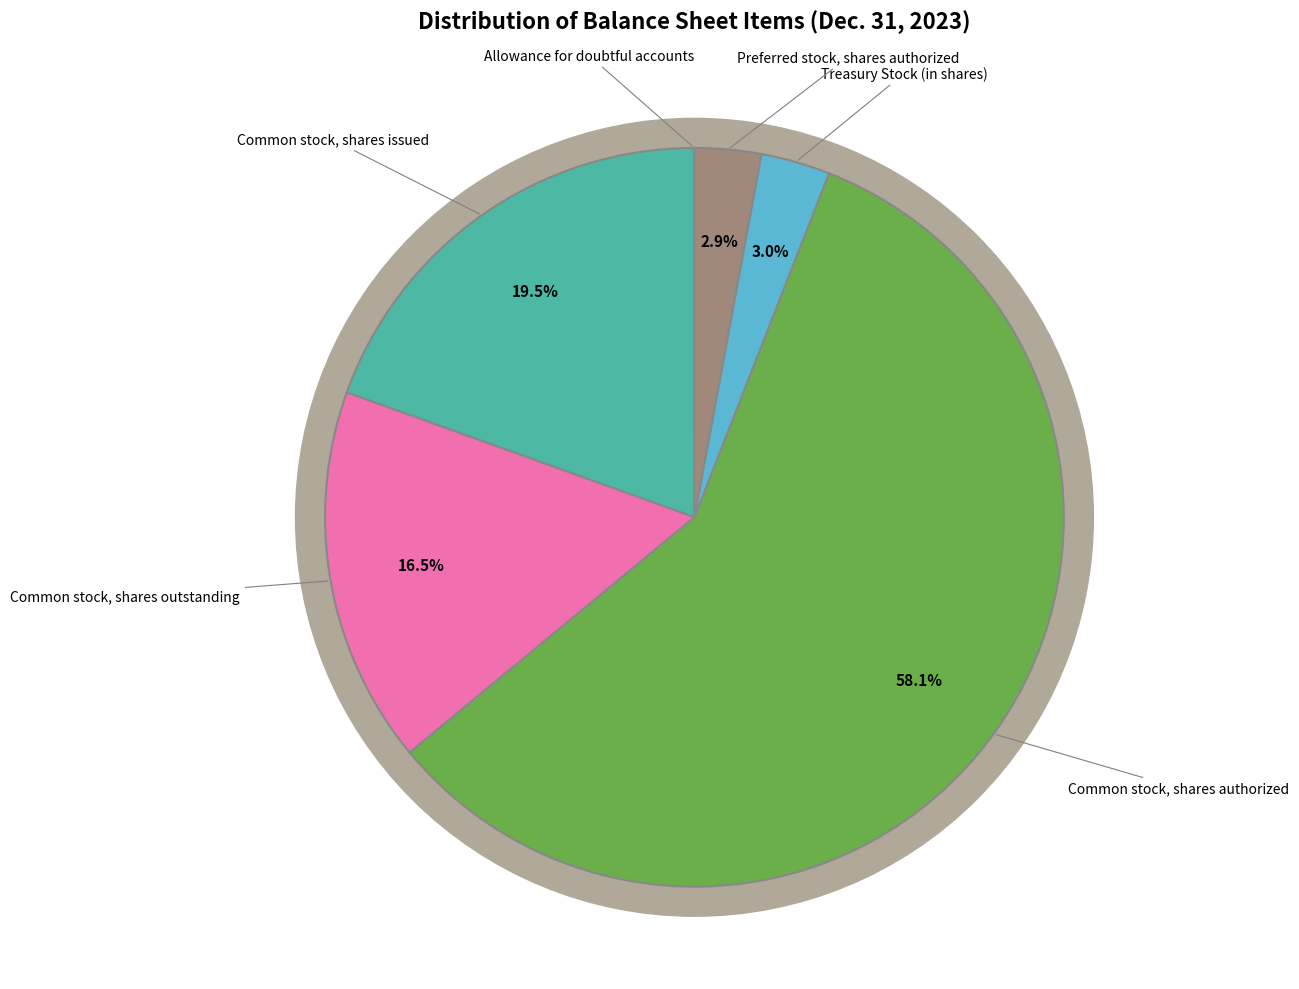

How many slices are in this pie chart?

6